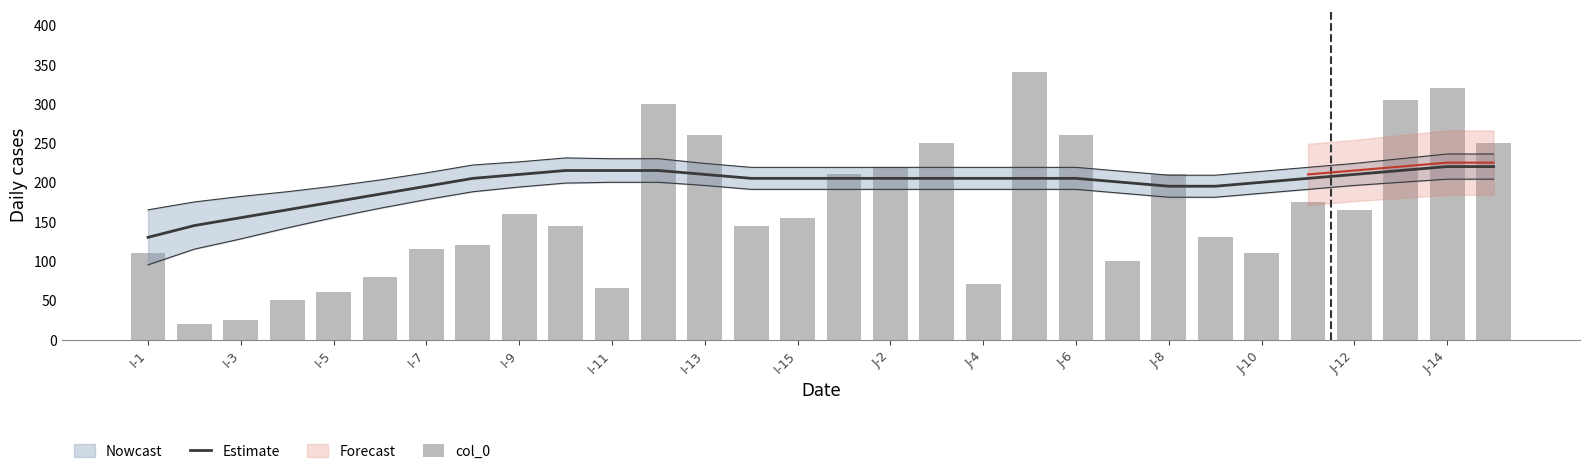

Is it true that Estimate equals 82 at J-8?

False